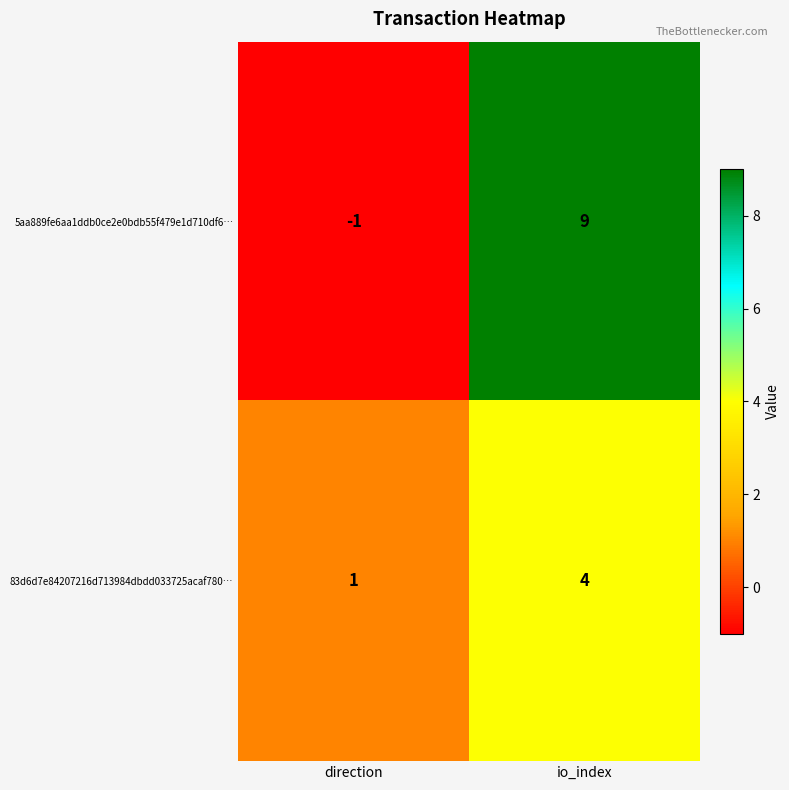

What is the total value across all series at io_index?

13